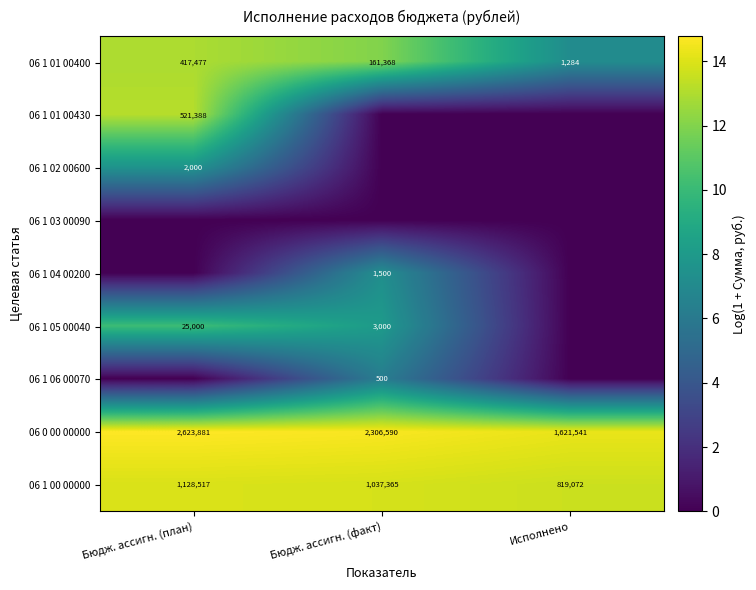

What is the sum of all 06 0 00 00000 values?

6552012